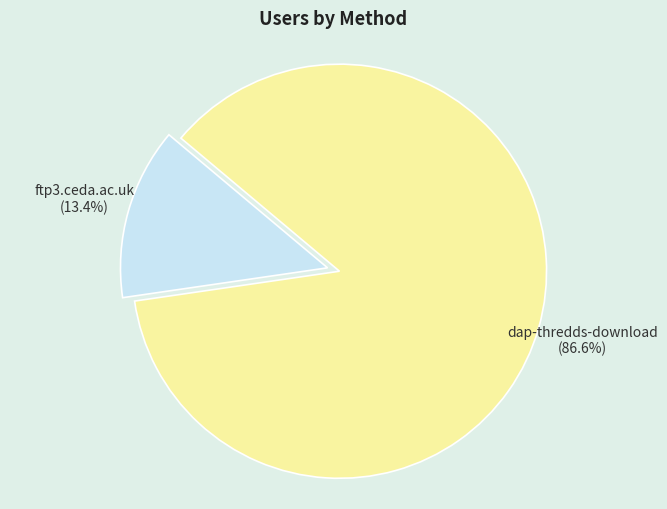

Is there a majority slice in this chart?

Yes